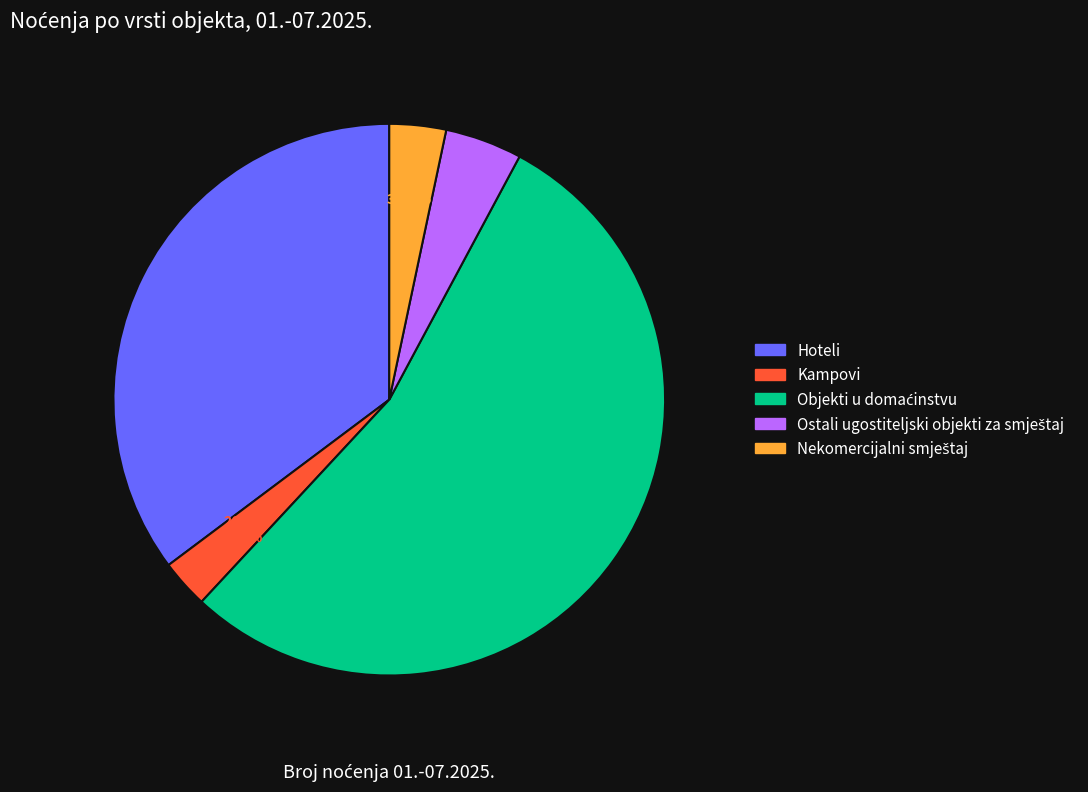

Is there a majority slice in this chart?

Yes